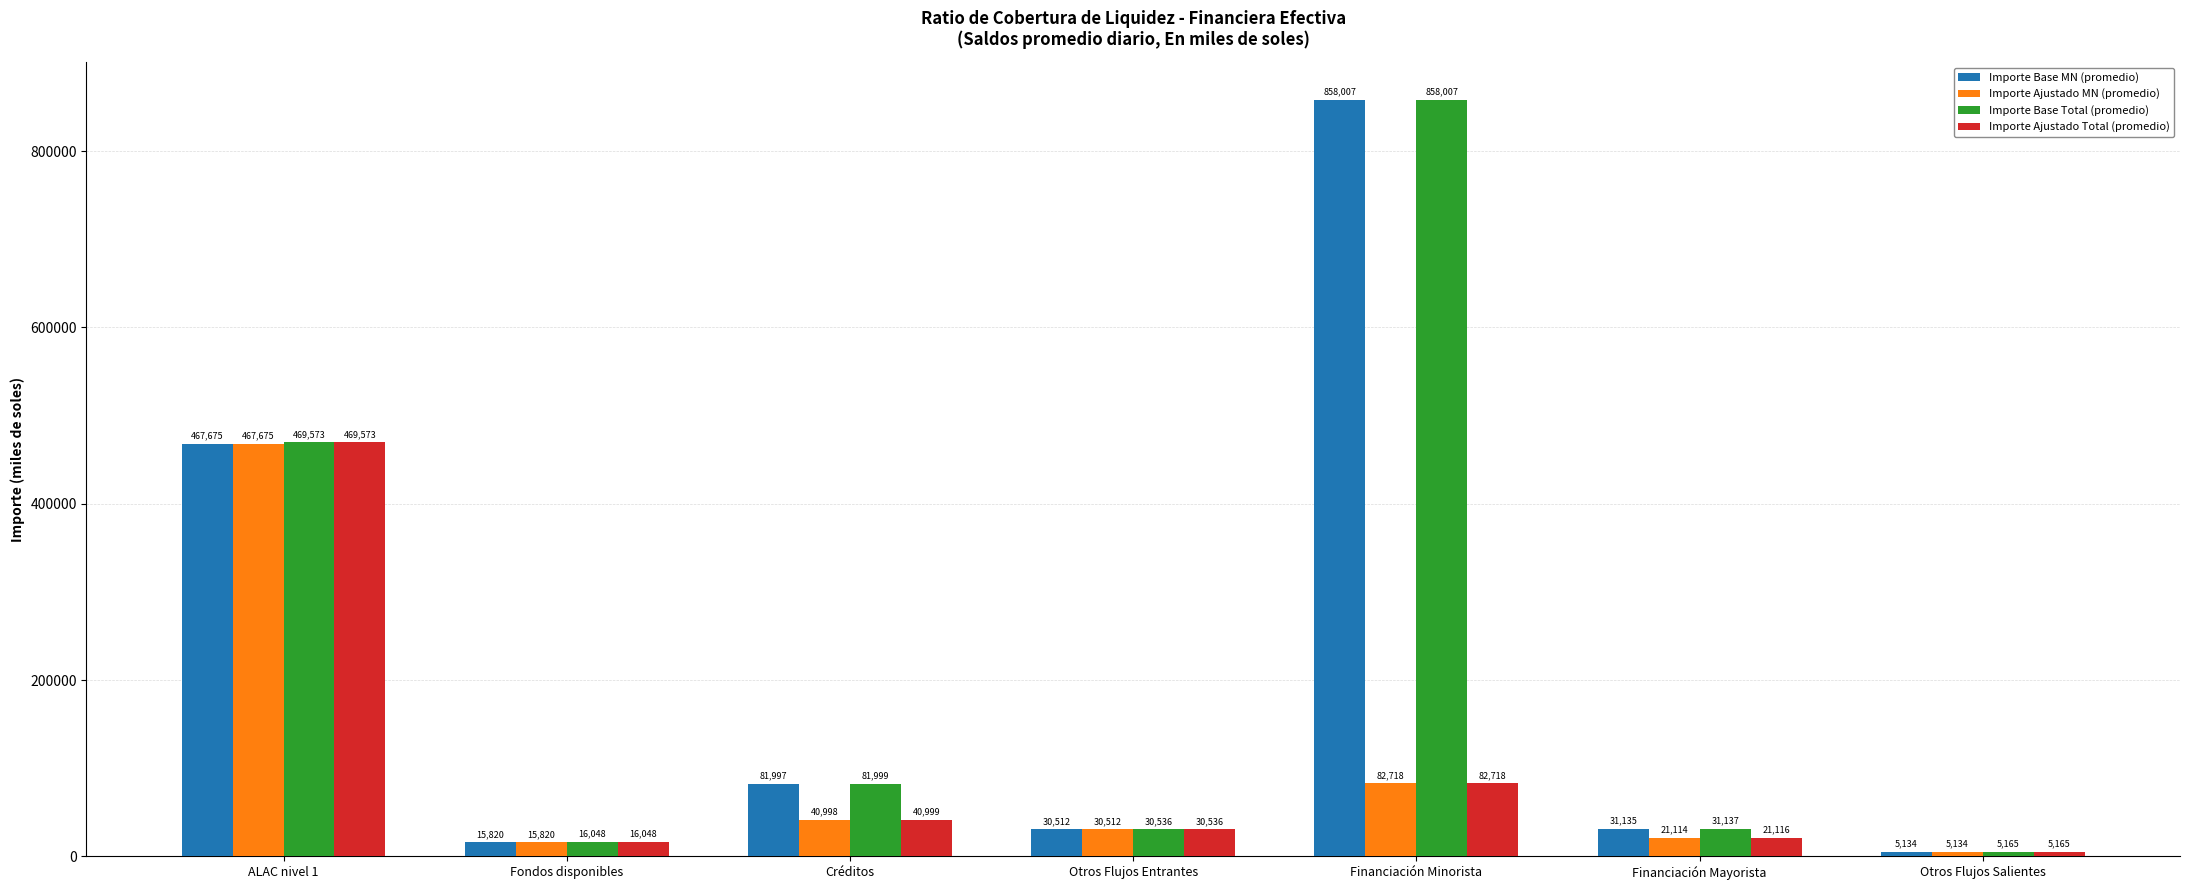

At which label does Importe Ajustado MN (promedio) first exceed 30512?

ALAC nivel 1